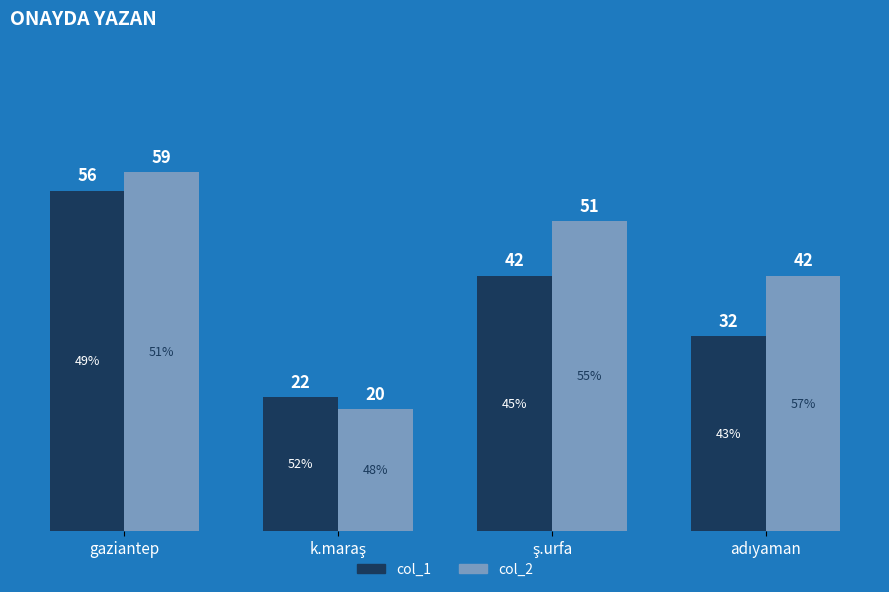

What is the average value of the col_1 series?

38